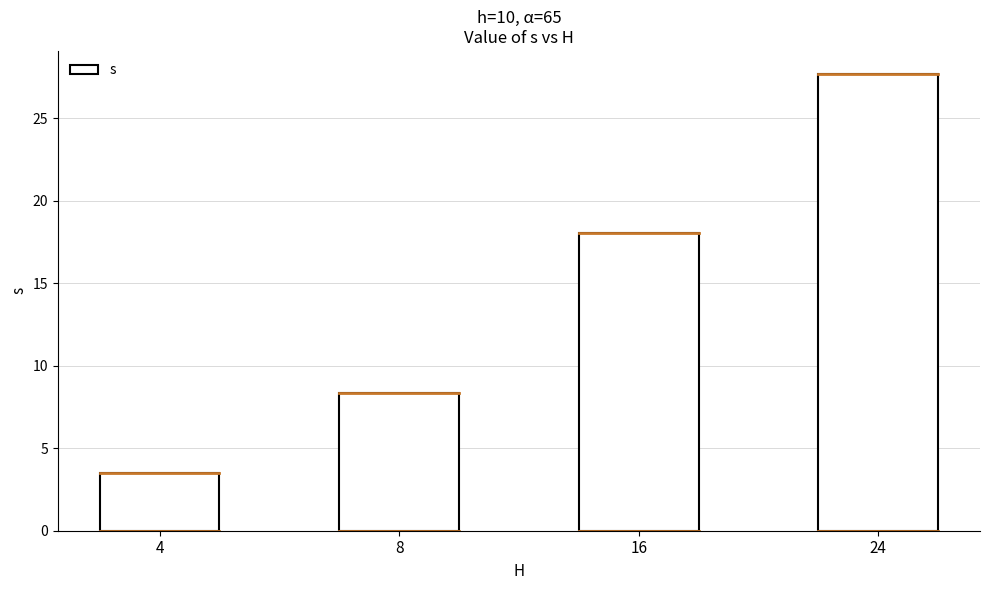

Between 4 and 8, which is larger?

8